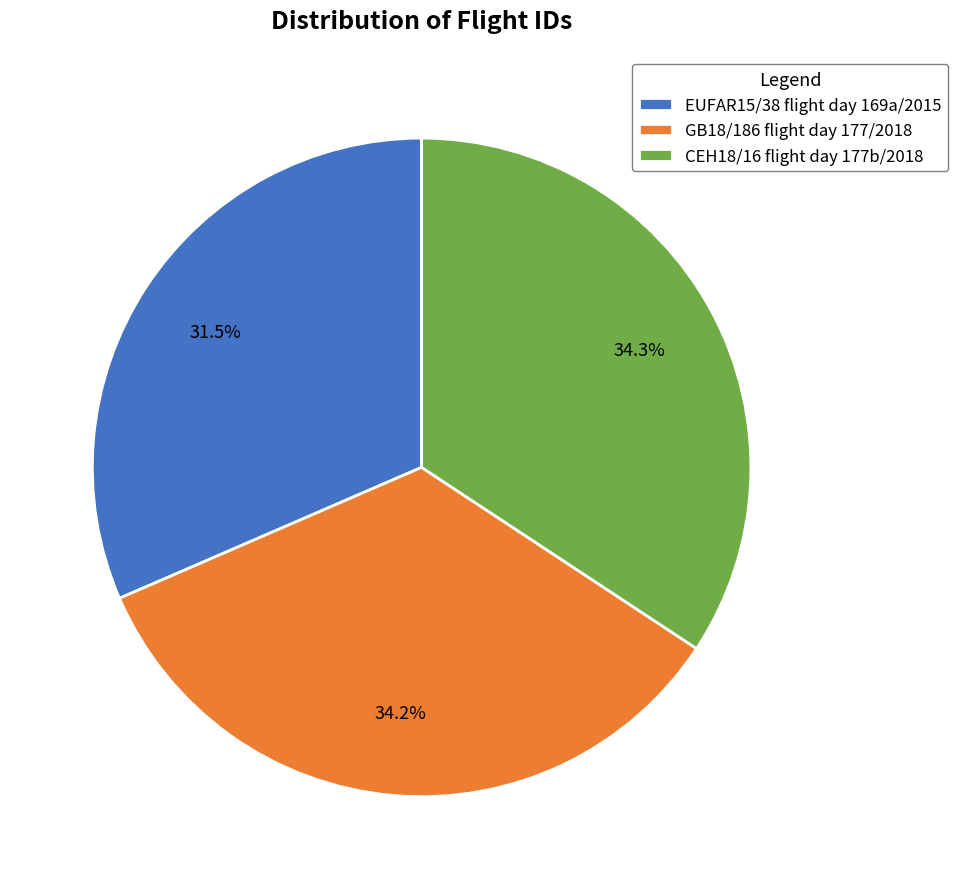

What is the smallest slice in the pie chart?

EUFAR15/38 flight day 169a/2015